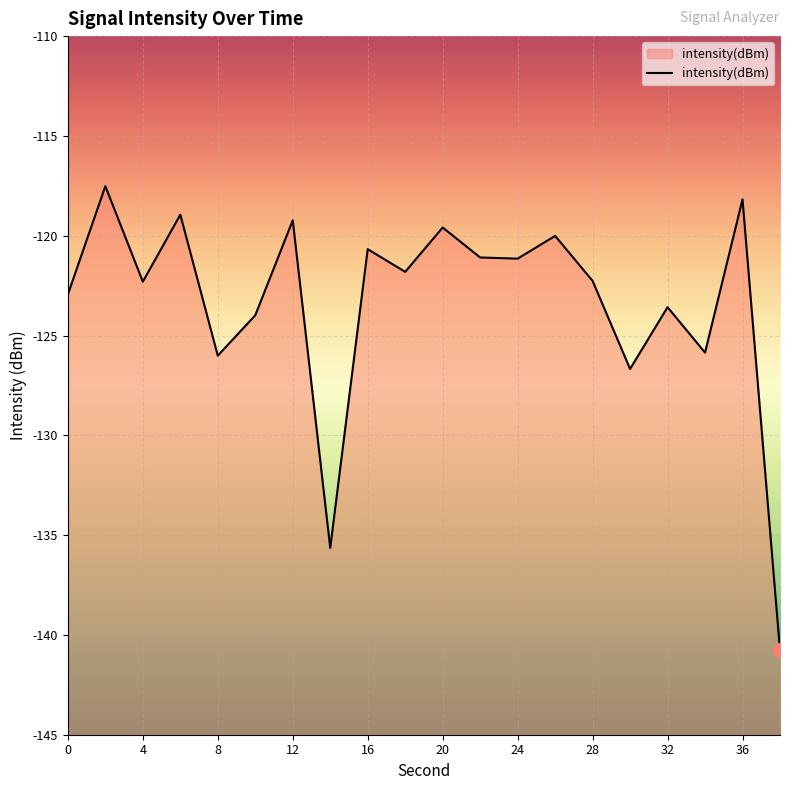

At which category does the data reach its first local valley?

4